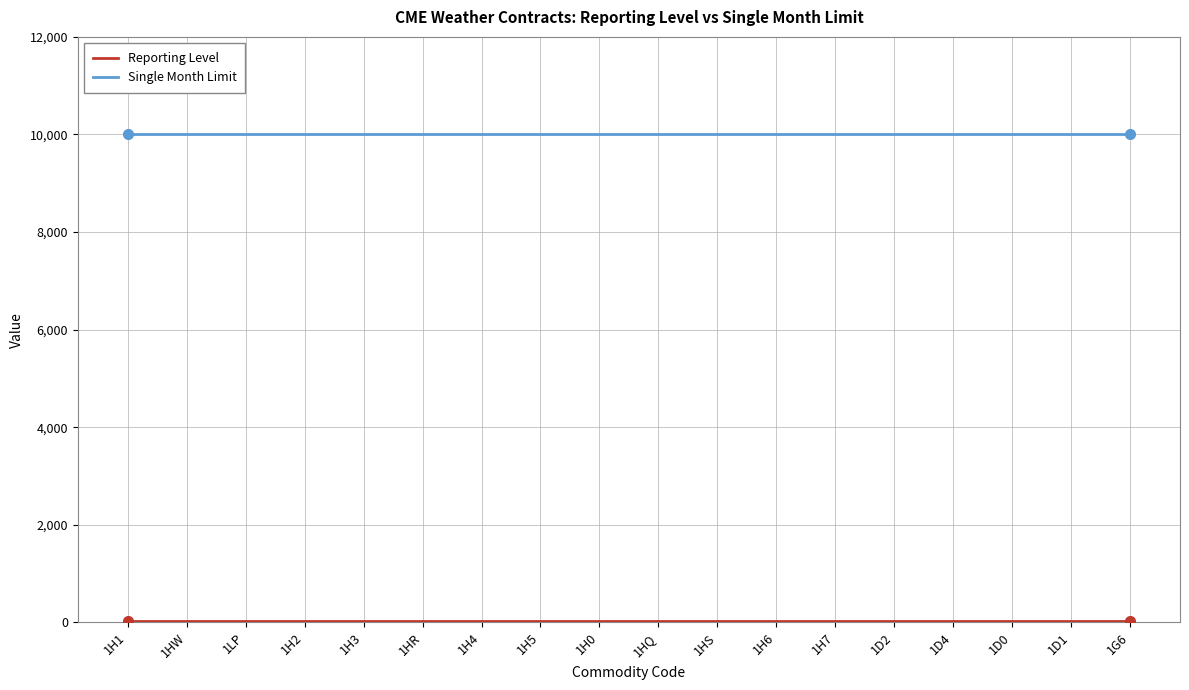

The Single Month Limit series shows 10000 at 1D0. True or false?

True